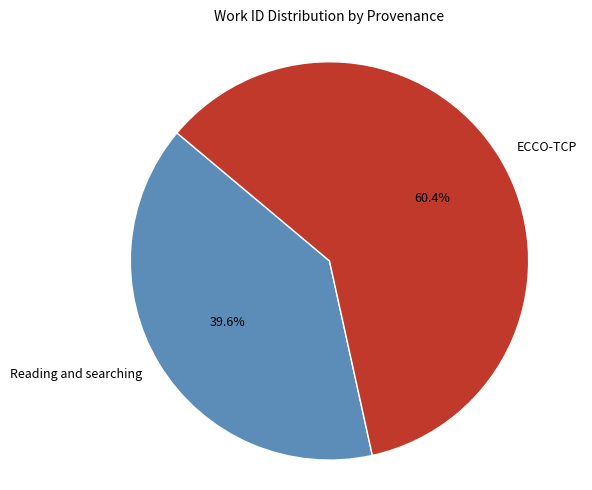

How many slices are in this pie chart?

2